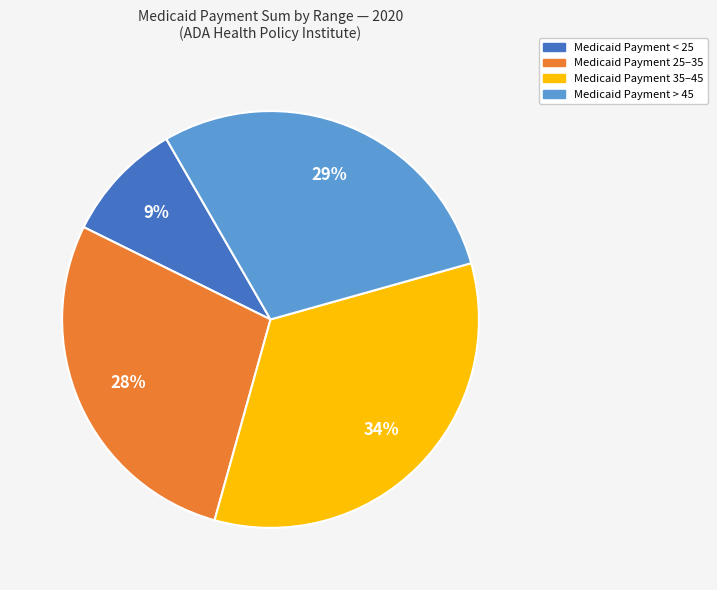

Is there any slice that represents more than half of the pie?

No